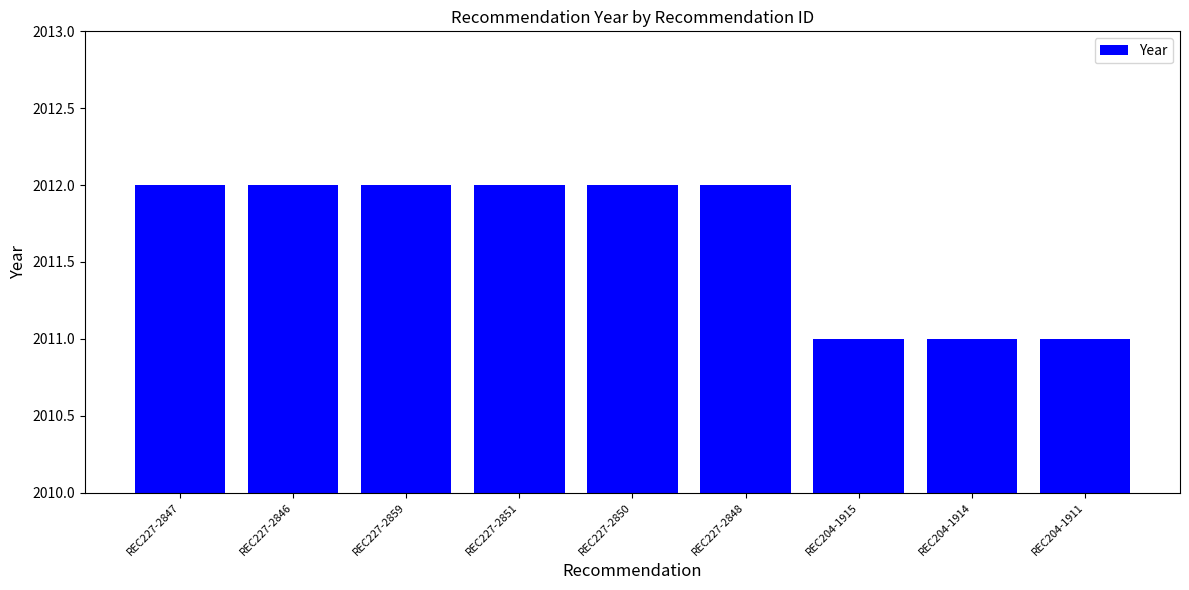

Does the chart contain stacked bars?

No